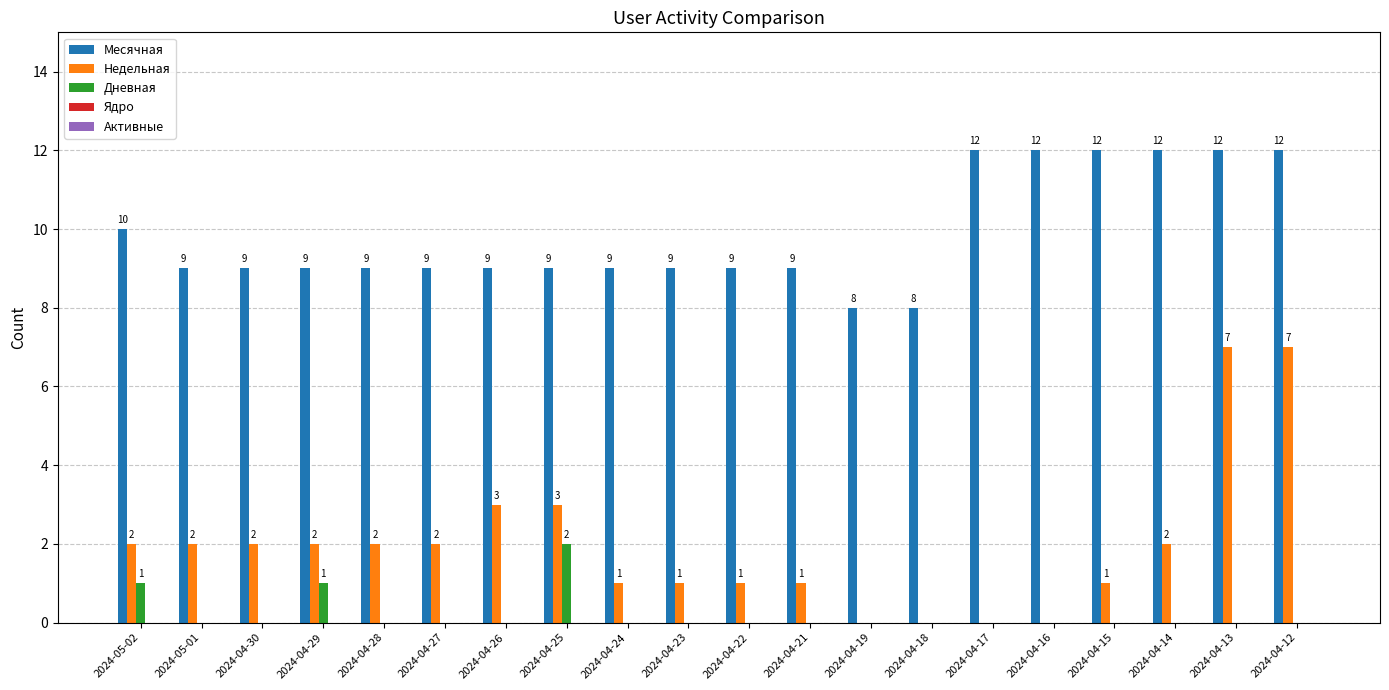

Between 2024-04-30 and 2024-04-18, which series saw the biggest shift?

Недельная